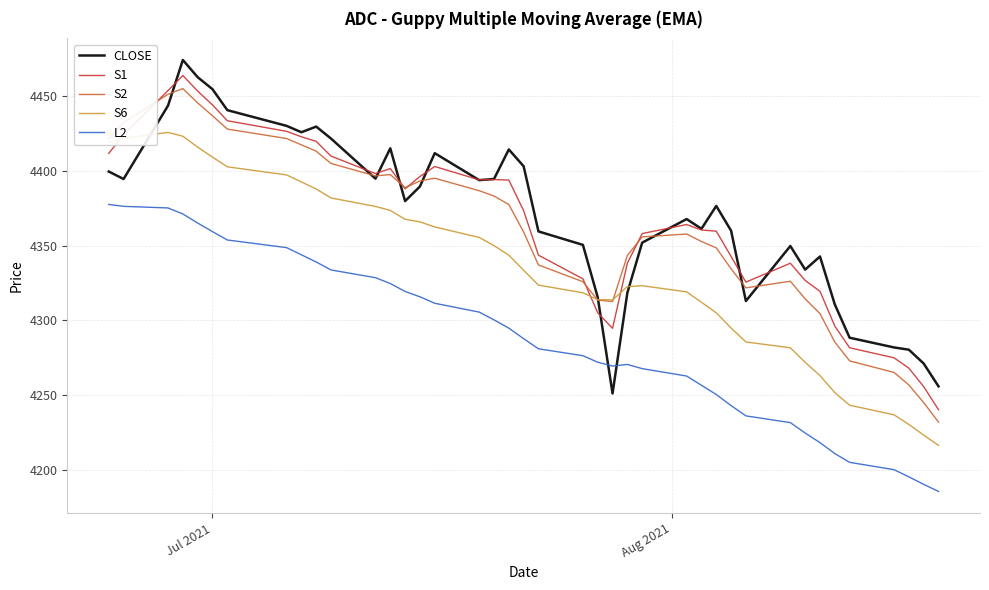

Is this an area chart (filled region under the line)?

No